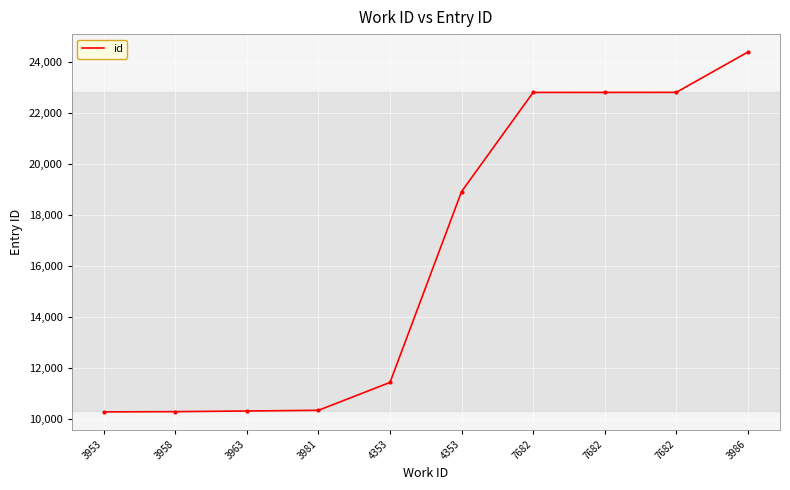

Does the chart display data point markers on the line(s)?

No